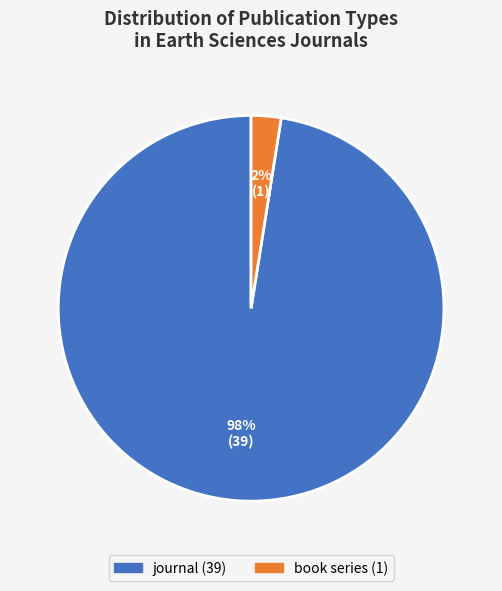

Is the sum of journal and book series greater than half?

Yes